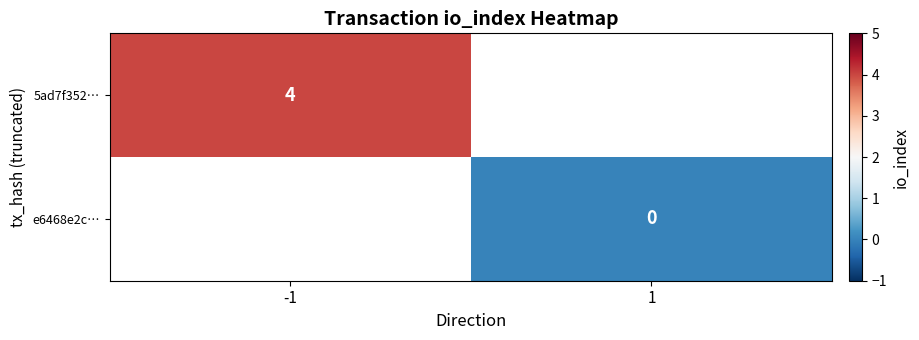

Is it true that 5ad7f352… equals 6 at -1?

False